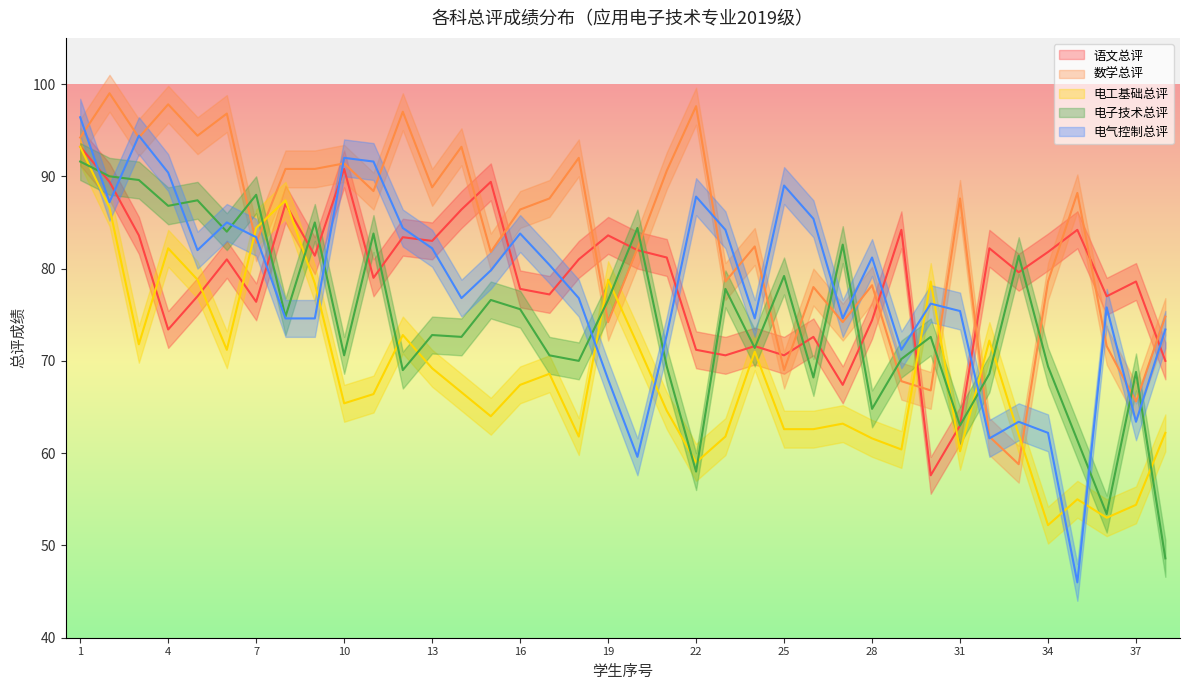

Reading left to right, list all the values displayed in this chart.

语文总评: 93.2	89.4	83.6	73.4	77.0	81.0	76.4	87.0	81.4	90.8	79.0	83.4	83.0	86.4	89.4	77.8	77.2	81.0	83.6	82.0	81.2	71.2	70.6	71.6	70.6	72.6	67.4	74.4	84.2	57.6	63.0	82.2	79.6	81.8	84.2	77.0	78.6	70.0
数学总评: 94.2	99.0	94.2	97.8	94.4	96.8	82.8	90.8	90.8	91.4	88.4	97.0	88.8	93.2	81.8	86.4	87.6	92.0	74.2	82.2	90.6	97.6	78.6	82.4	69.0	78.0	74.2	78.2	67.8	66.8	87.6	61.8	58.8	78.6	88.2	71.6	65.6	74.8
电工基础总评: 93.2	86.6	71.8	82.2	78.8	71.2	84.4	87.4	78.4	65.4	66.4	72.8	69.2	66.6	64.0	67.4	68.6	61.8	78.8	71.8	64.6	59.0	61.8	71.0	62.6	62.6	63.2	61.6	60.4	78.6	60.2	72.2	62.0	52.2	55.0	53.0	54.4	62.2
电子技术总评: 91.6	90.0	89.6	86.8	87.4	84.0	88.0	74.8	85.0	70.6	83.8	69.0	72.8	72.6	76.6	75.6	70.6	70.0	76.6	84.4	69.4	58.0	77.8	71.4	79.2	68.2	82.6	64.8	70.2	72.6	63.0	68.6	81.4	69.4	61.4	53.4	68.8	48.6
电气控制总评: 96.4	87.2	94.4	90.4	82.0	85.0	83.4	74.6	74.6	92.0	91.6	84.4	82.2	76.8	79.8	83.8	80.4	76.8	68.0	59.6	72.8	87.8	84.2	74.6	89.0	85.4	74.6	81.2	71.2	76.2	75.4	61.6	63.4	62.2	46.0	75.8	63.4	73.4